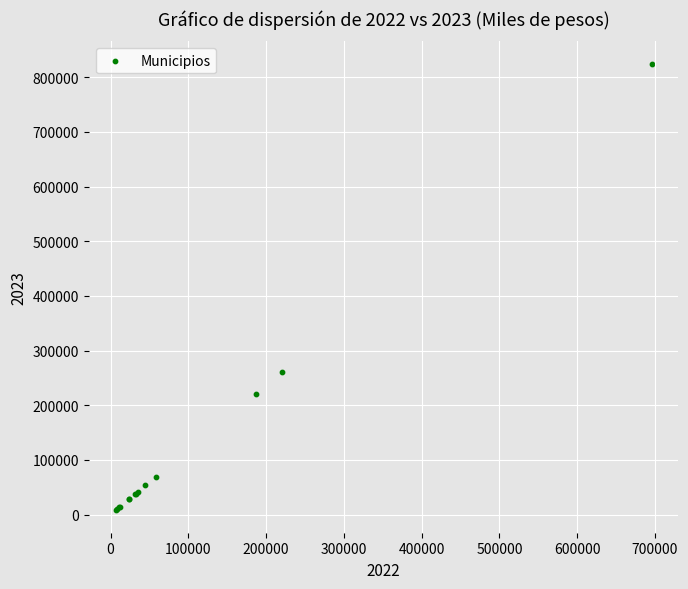

What Y value in the scatter plot is closest to 416332?

261318